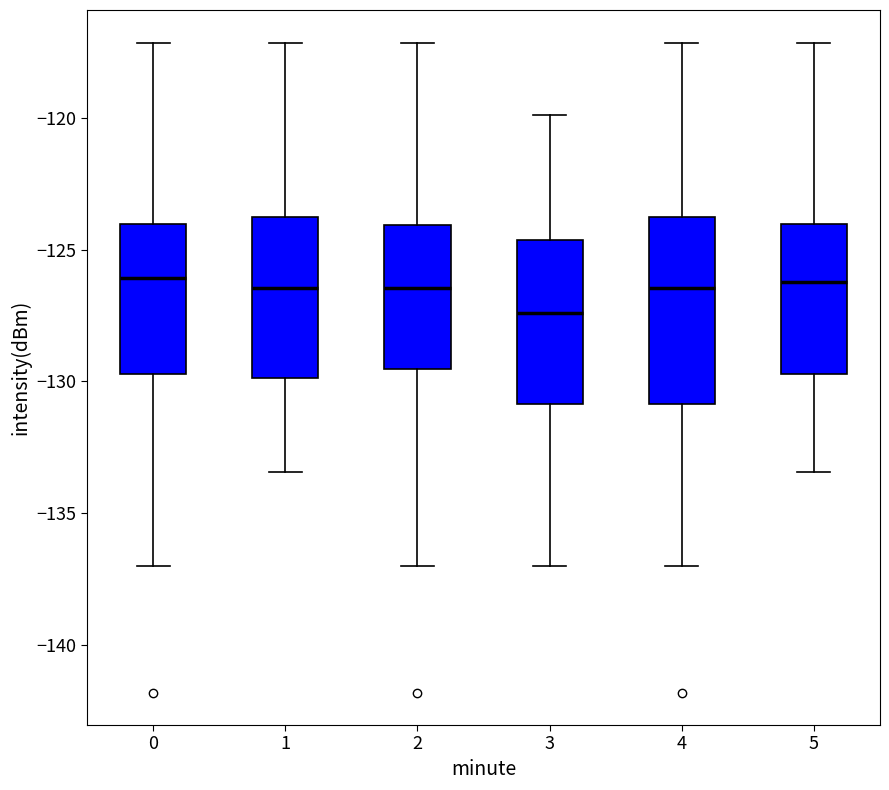

Reading left to right, transcribe this box plot: for each box, give where its median line is, the range the box spans, and where its two whiskers end, as read against the y-axis. The values are not printed on the chart, so give them approximately, as read against the axis.

0: median -126.0, box -129.5 to -124.0, whiskers -137.0 to -117.0
1: median -126.5, box -130.0 to -124.0, whiskers -133.5 to -117.0
2: median -126.5, box -129.5 to -124.0, whiskers -137.0 to -117.0
3: median -127.5, box -131.0 to -124.5, whiskers -137.0 to -120.0
4: median -126.5, box -131.0 to -124.0, whiskers -137.0 to -117.0
5: median -126.0, box -129.5 to -124.0, whiskers -133.5 to -117.0